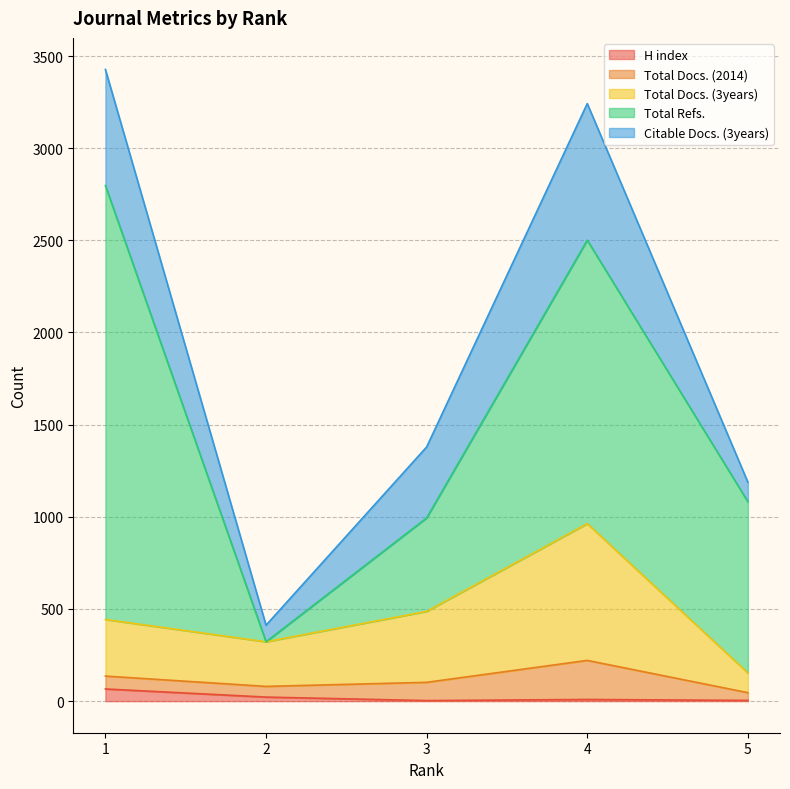

The Total Docs. (2014) series shows 118 at 1. True or false?

False